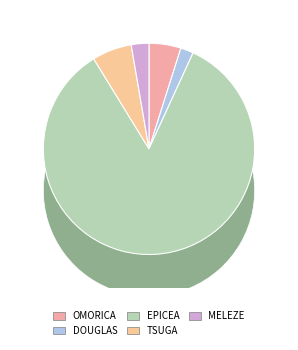

Rank the categories by value from lowest to highest.

DOUGLAS, MELEZE, OMORICA, TSUGA, EPICEA